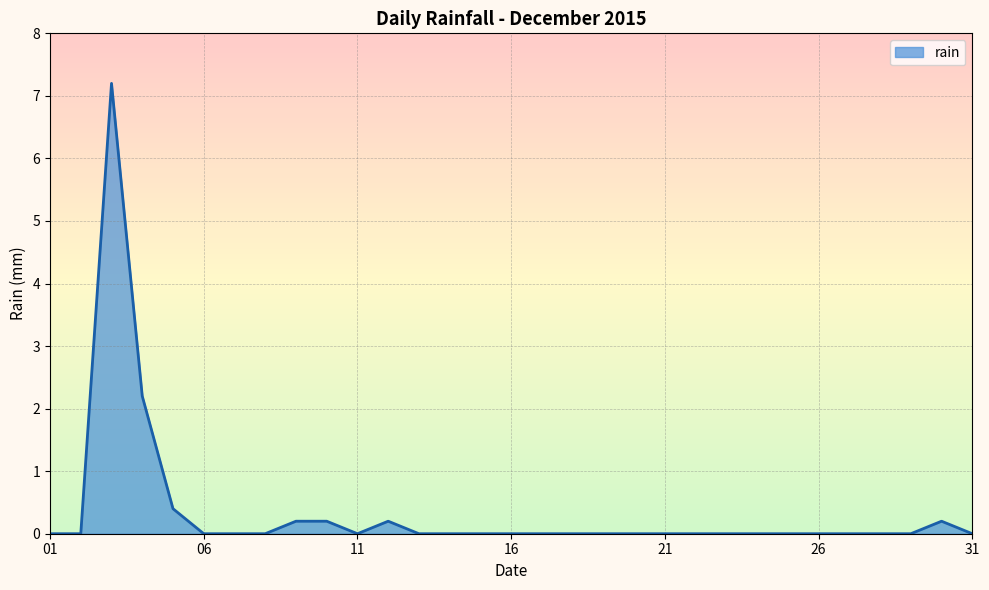

What is the highest value of the rain series?

7.2